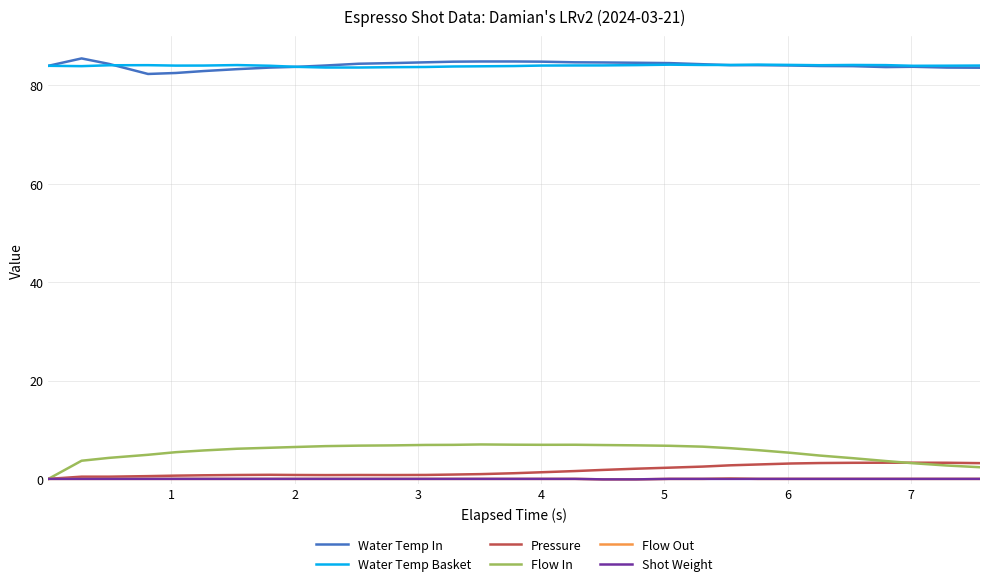

What is the maximum value shown in the chart?

85.5